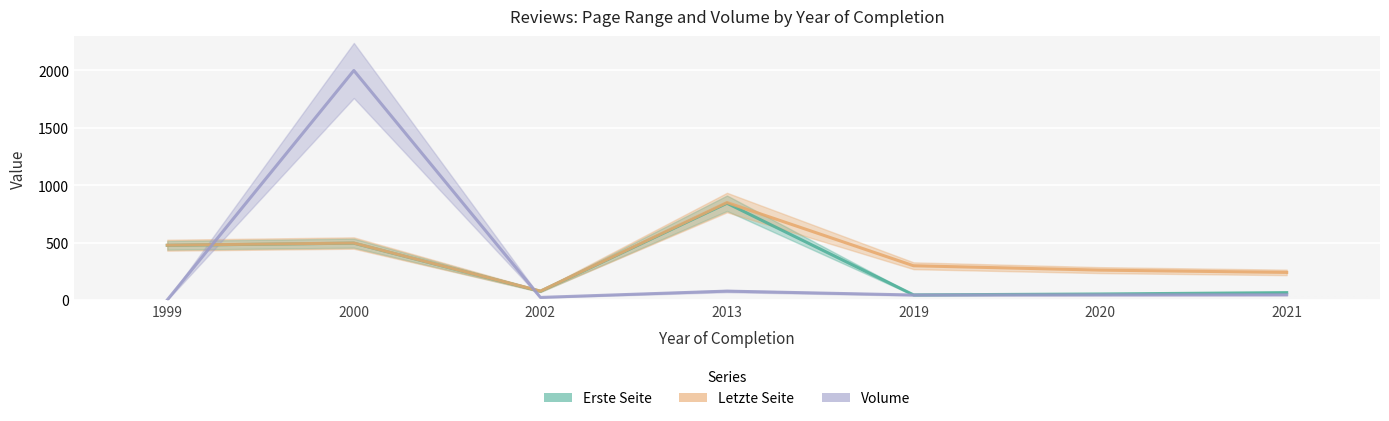

Which category has the highest value across all series?

2000